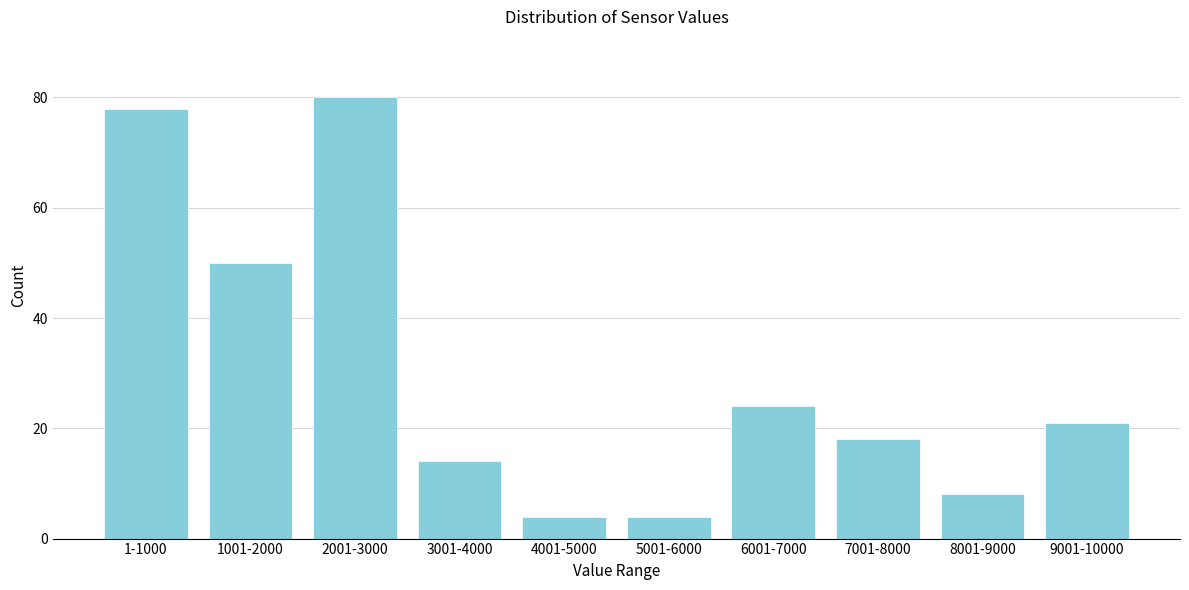

Reading left to right, list all the values displayed in this chart.

78	50	80	14	4	4	24	18	8	21